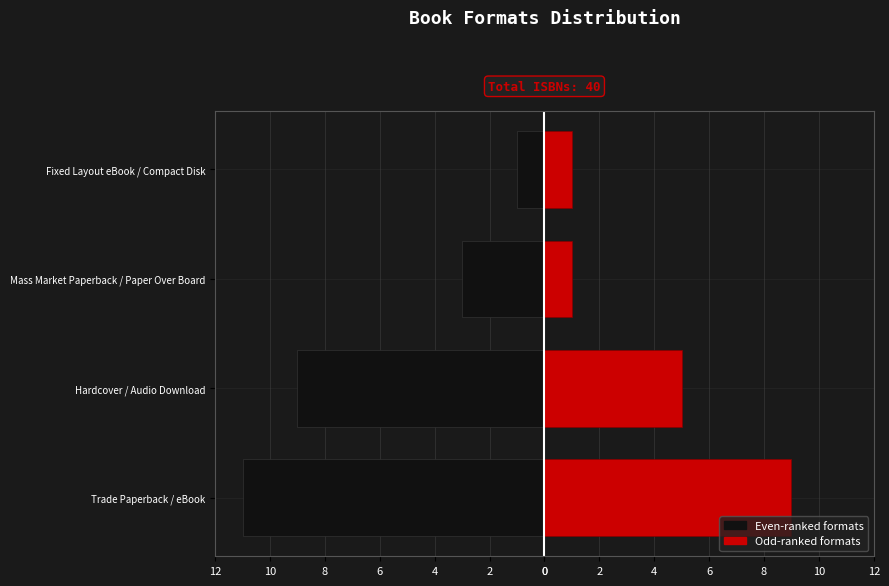

True or false: Group B (Red) has a value of 2 at Mass Market Paperback / Paper Over Board.

False